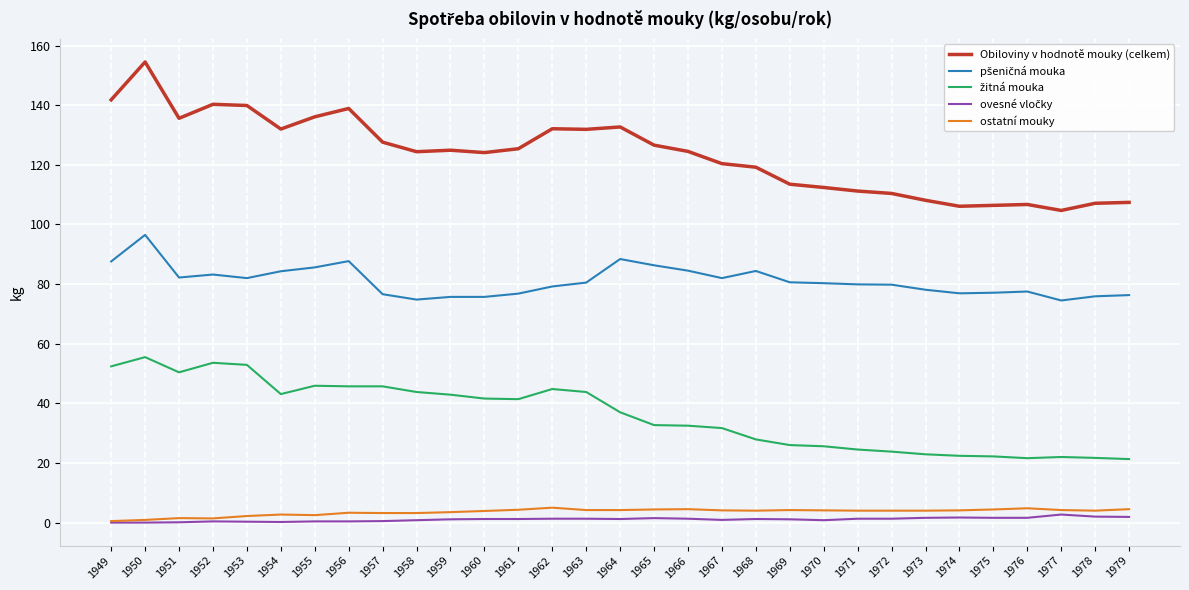

Which series has the largest total across all categories?

Obiloviny v hodnotě mouky (celkem)